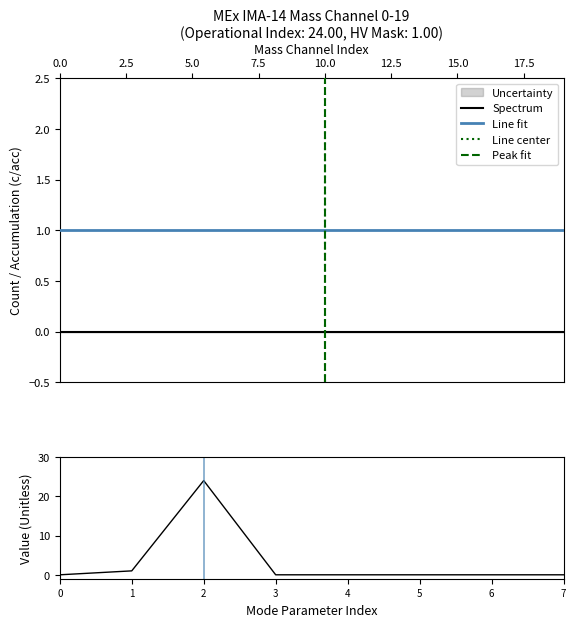

Is the value of Operational Index at Mass Channel 2 greater than the value of Solar Wind Start at Mass Channel 10?

Yes